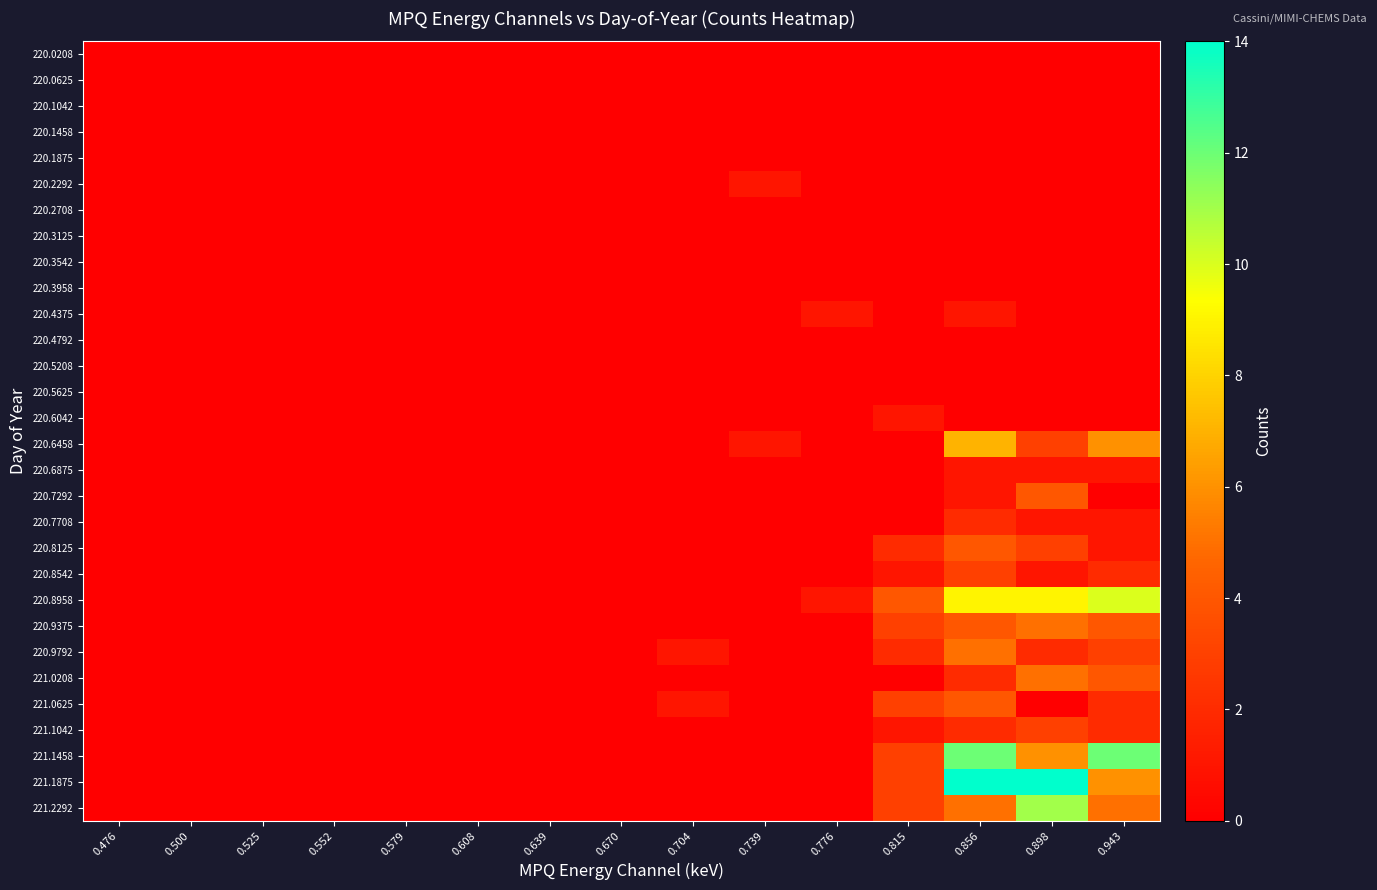

Between 0.608 and 0.704, which series saw the biggest shift?

220.9792